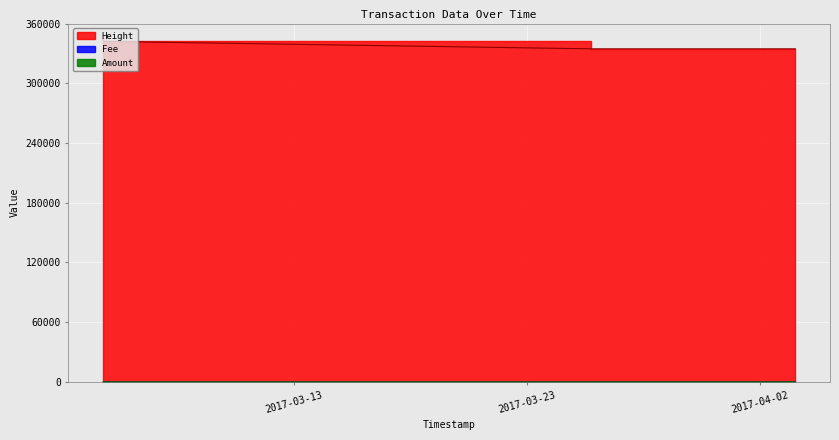

How many values in the Amount series exceed 2?

1